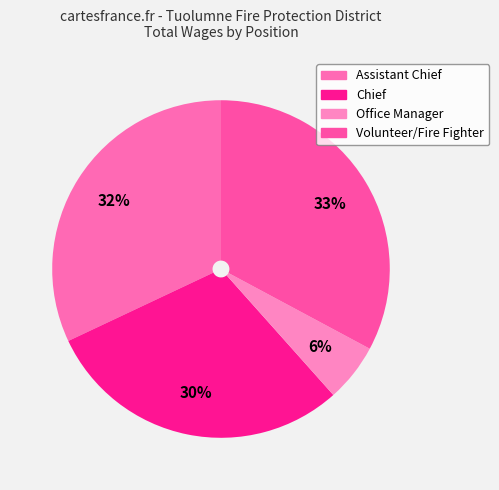

What is the smallest slice in the pie chart?

Office Manager